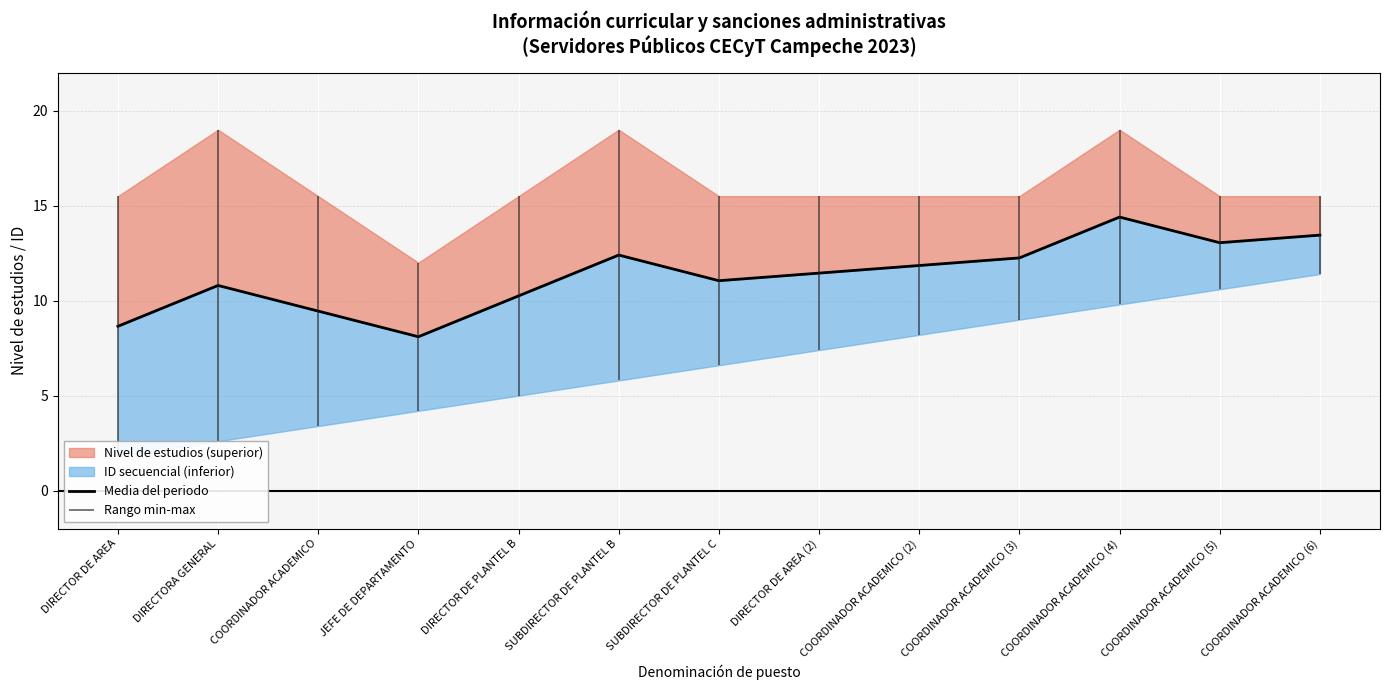

Which category has the lowest value across all series?

JEFE DE DEPARTAMENTO